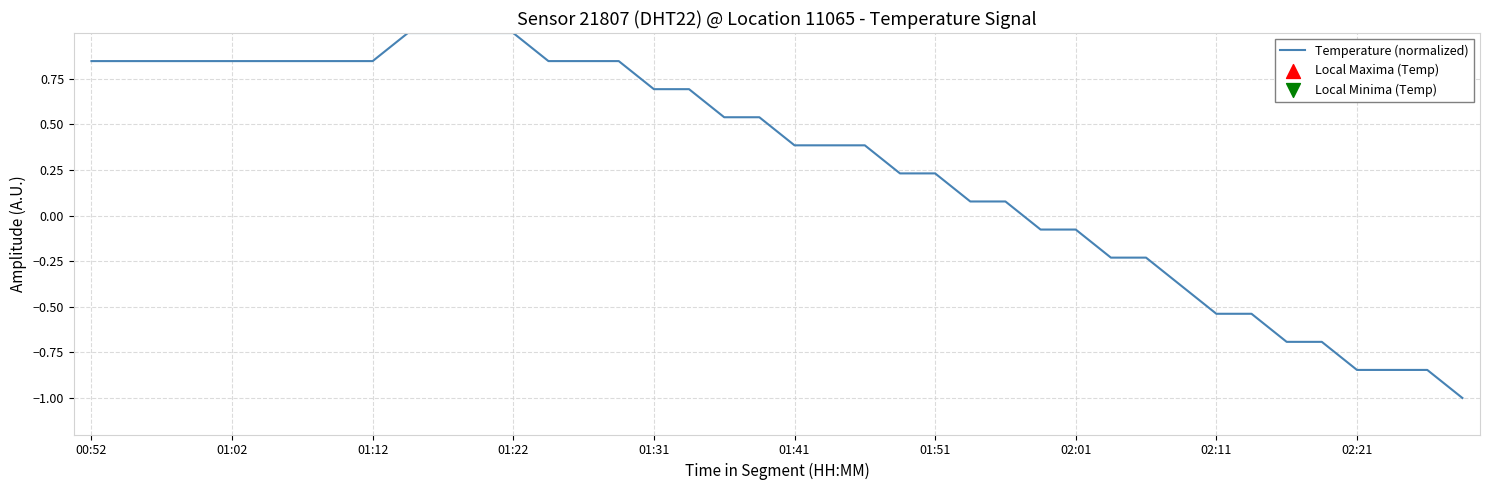

What is the maximum value shown in the chart?

1.0